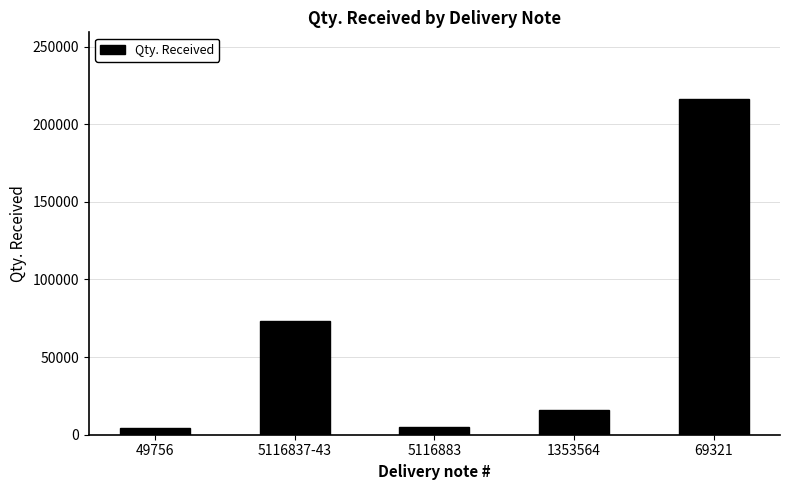

Approximately how many times larger is the value at 69321 compared to 1353564?

13.5